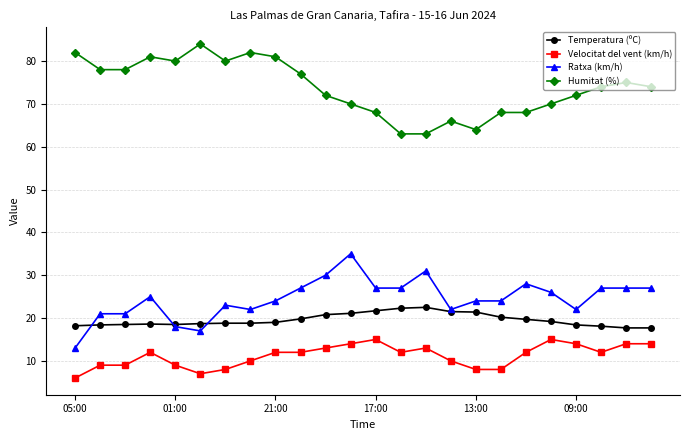

What is the maximum value shown in the chart?

84.0